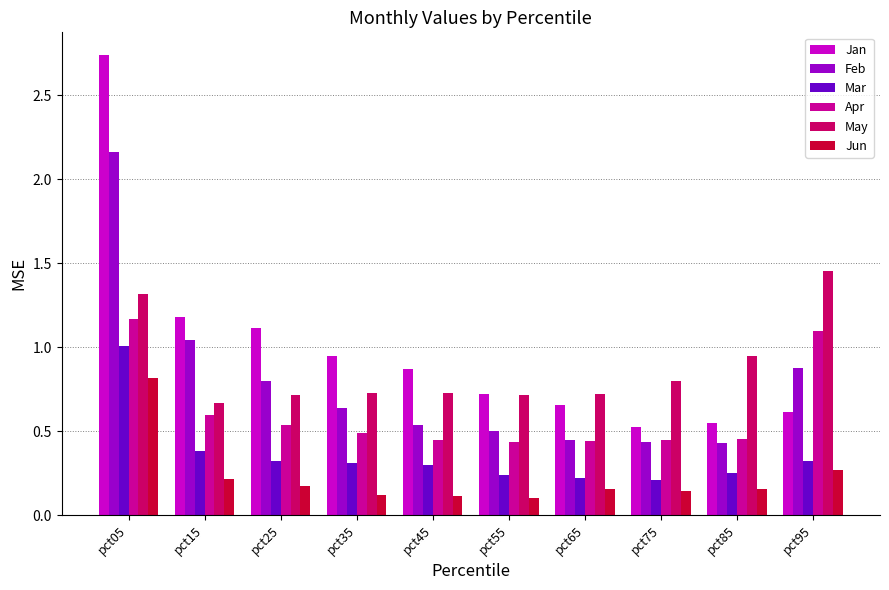

Rank the series by their maximum value, from lowest to highest.

Jun, Mar, Apr, May, Feb, Jan